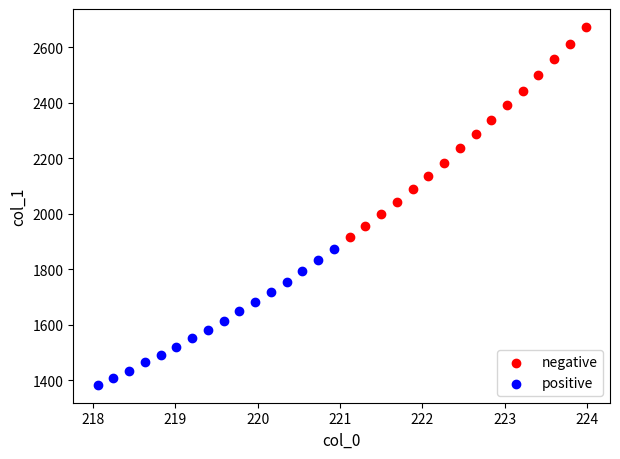

What are all the series names shown in the legend?

negative, positive